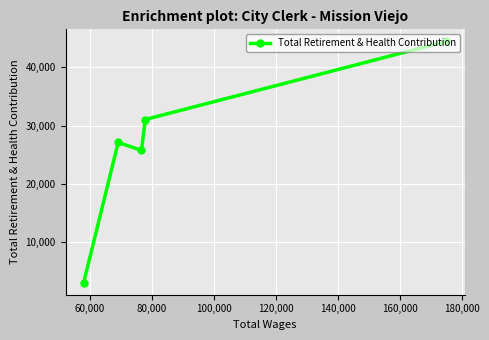

True or false: the data has more than 0 interior local peaks.

True